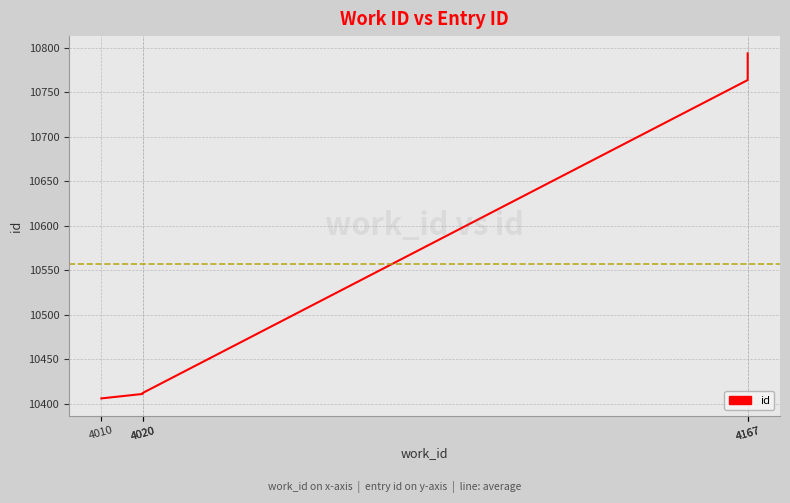

Reading left to right, extract all data points from this chart.

4010=10406	4020=10411	4020=10412	4167=10764	4167=10794